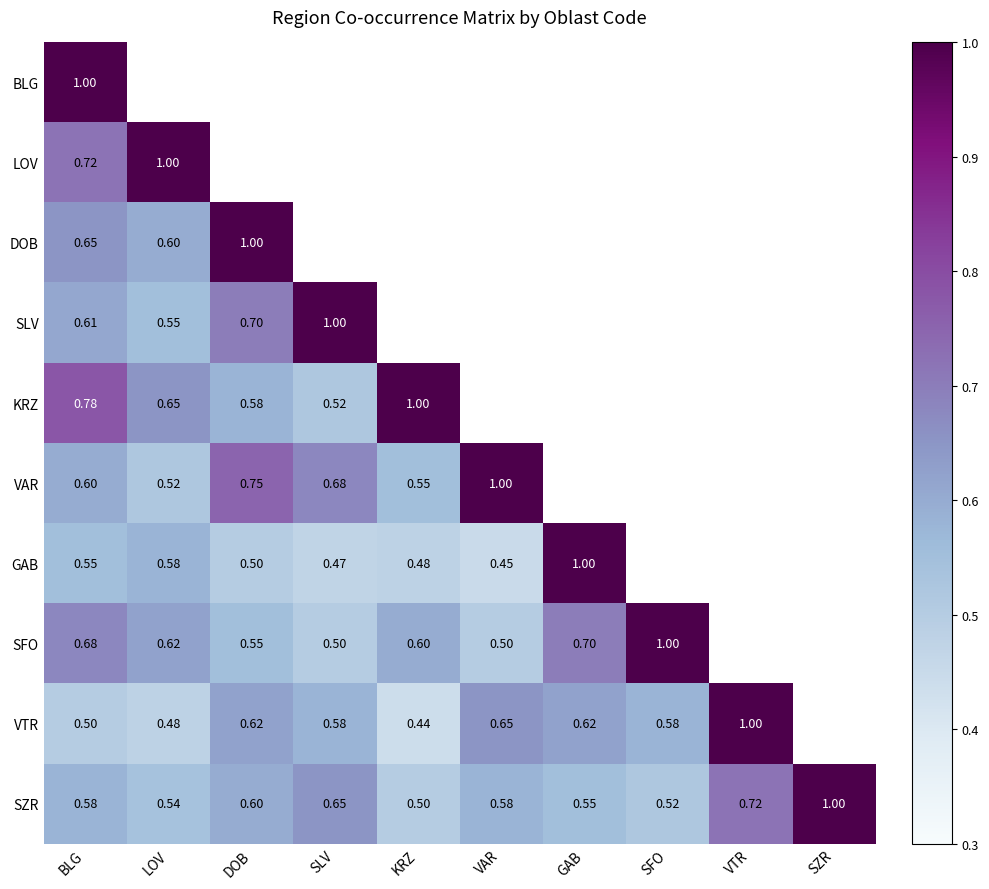

The VAR series shows 0.3 at DOB. True or false?

False